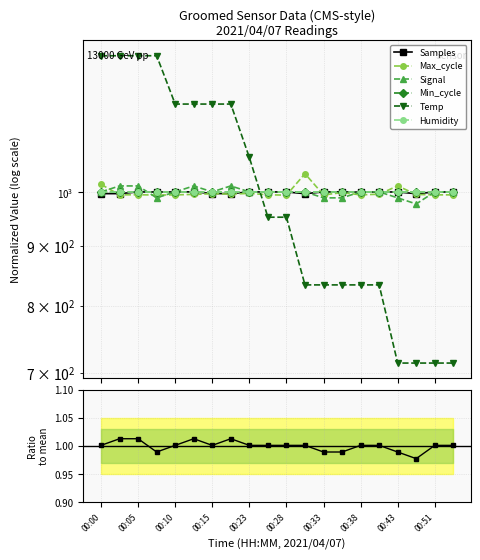

What is the average value of the Samples series?

1000.0